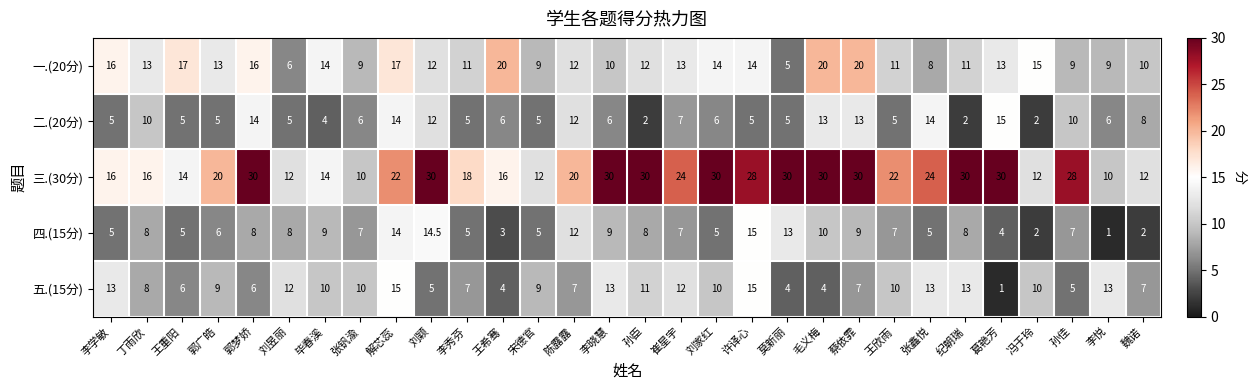

At which category is the sum across all series the highest?

解芯蕊